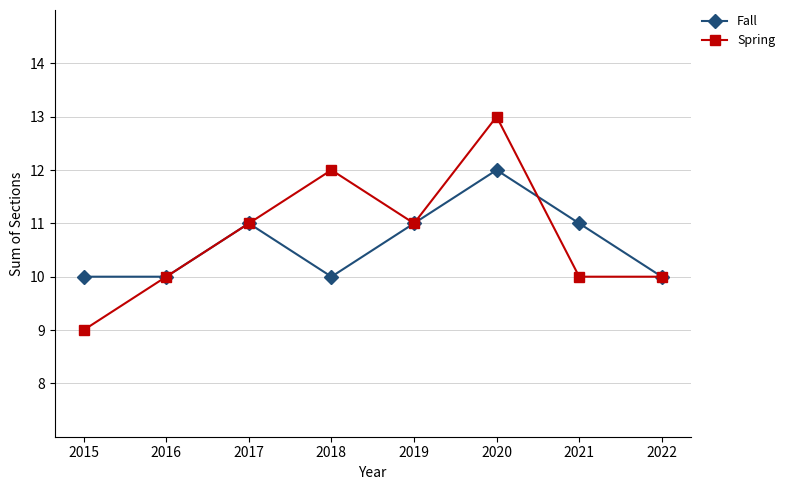

What is the value of the Spring point at the 8th from the left?

10